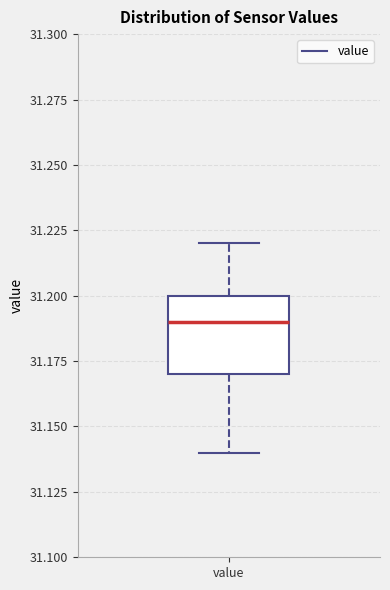

Where does the median line of the box for value sit on the y-axis? The values are not printed on the chart, so give them approximately, as read against the axis.

31.19